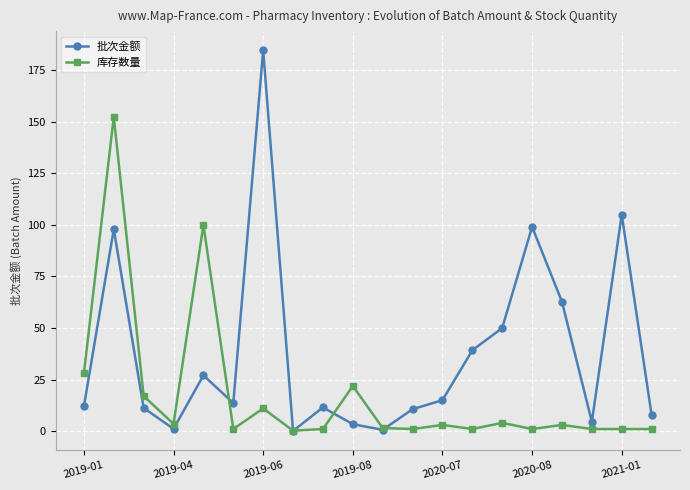

Which series has the largest total across all categories?

批次金额